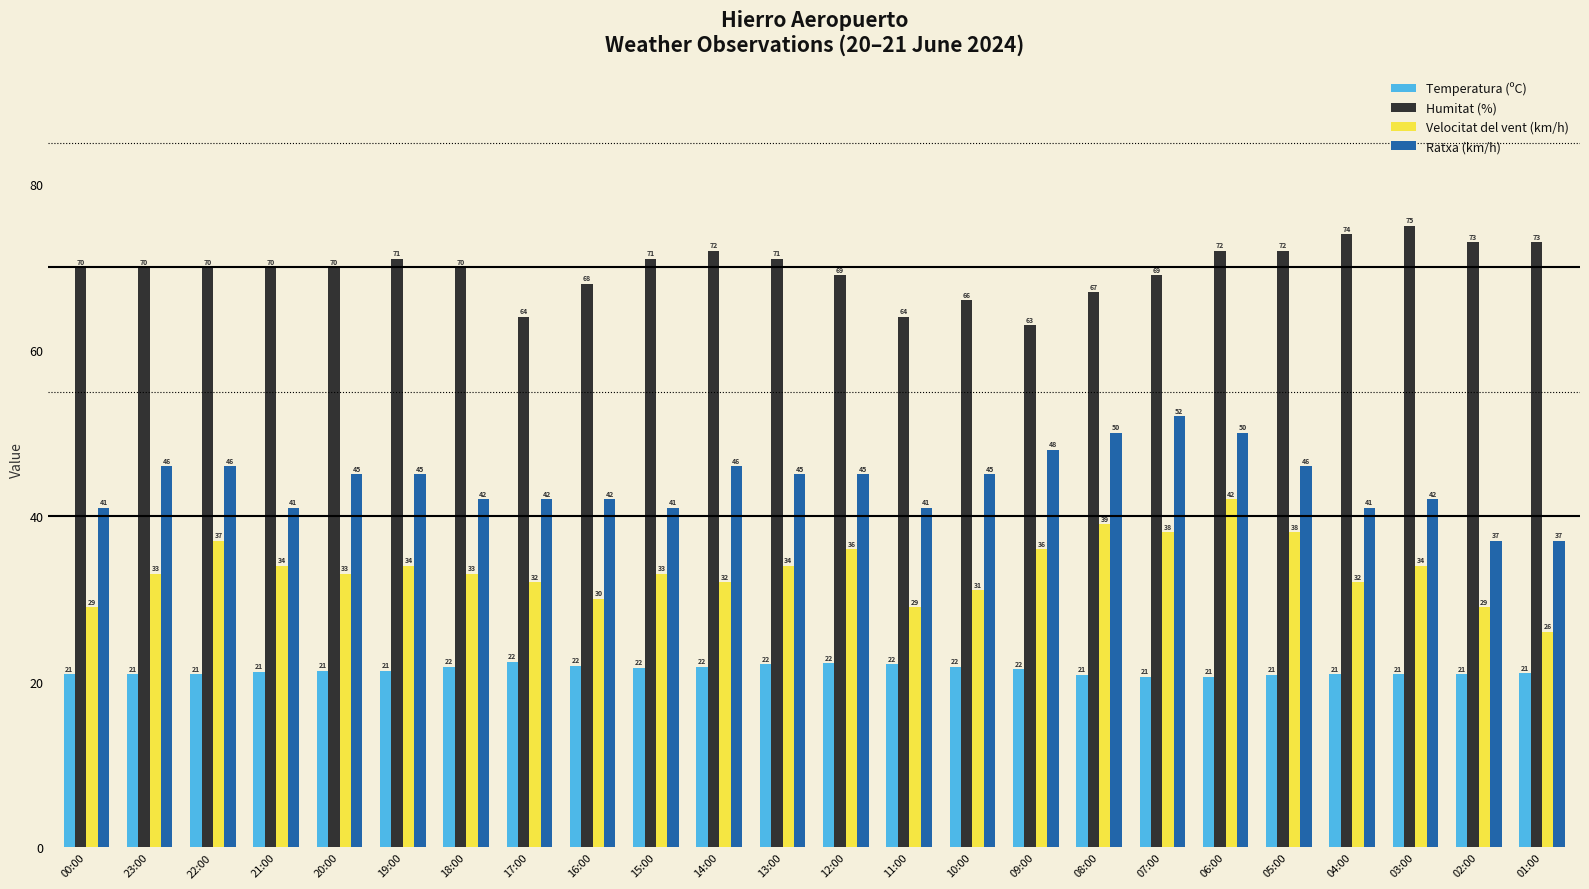

Which category has the highest value in the Velocitat del vent (km/h) series?

06:00